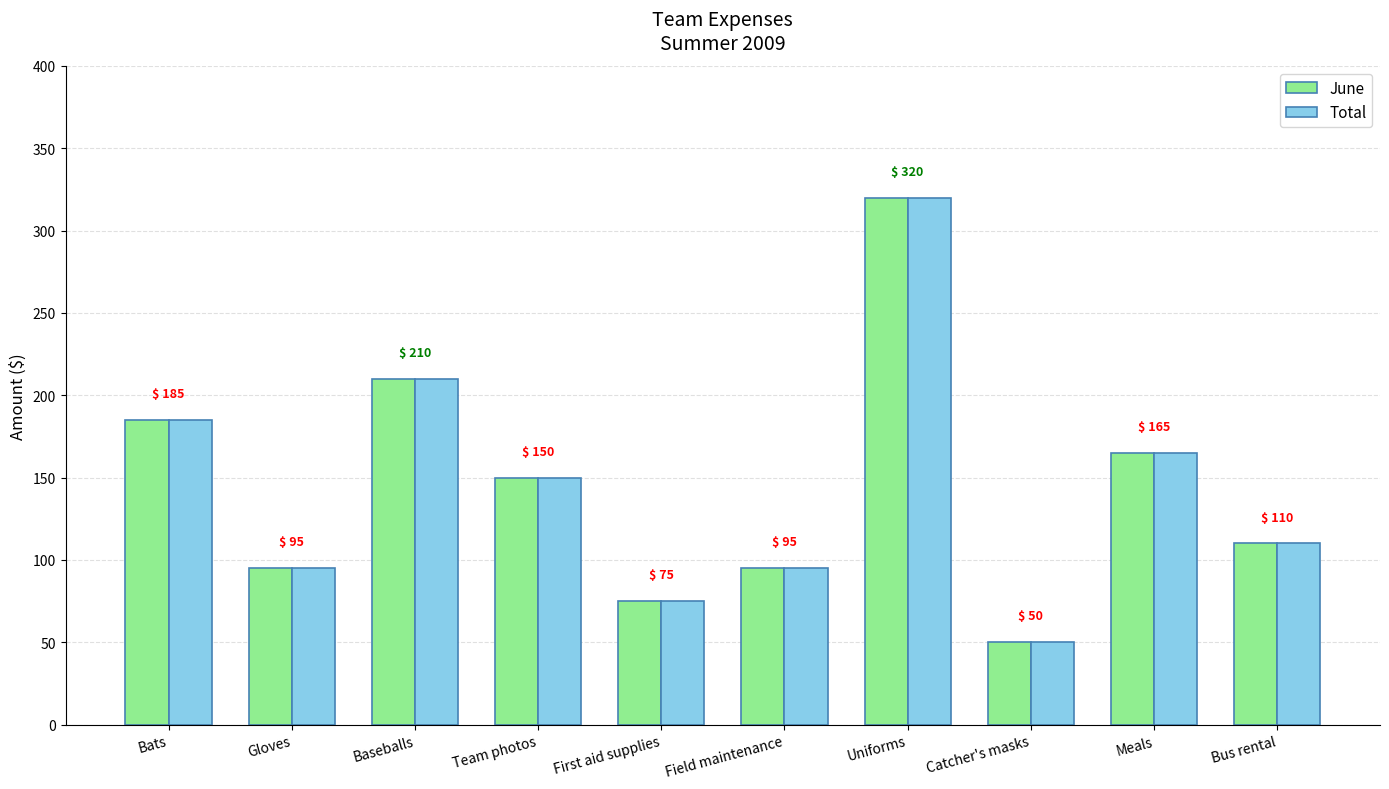

At which category is the sum across all series the highest?

Uniforms